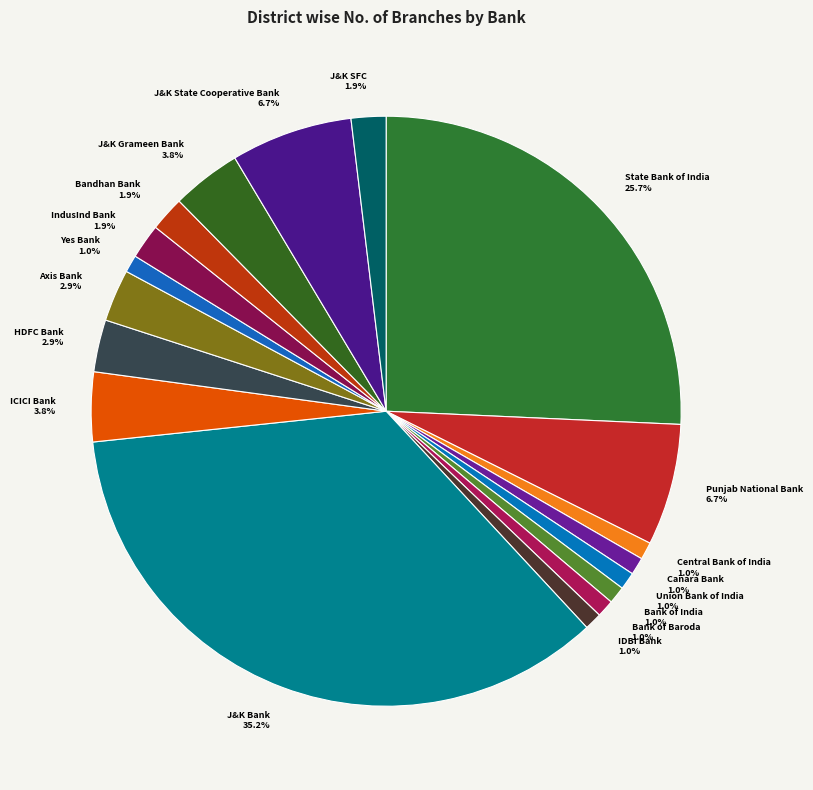

Which slice is the largest?

J&K Bank